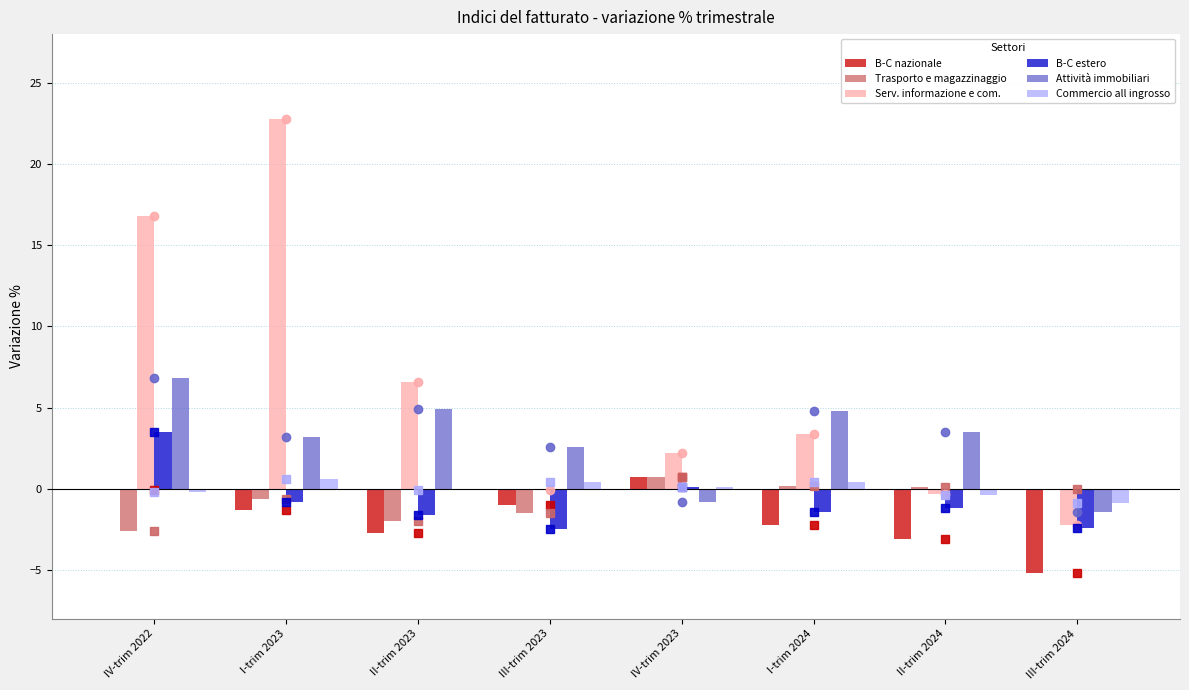

Where is Serv. informazione e com. nearest to the value 10?

II-trim 2023